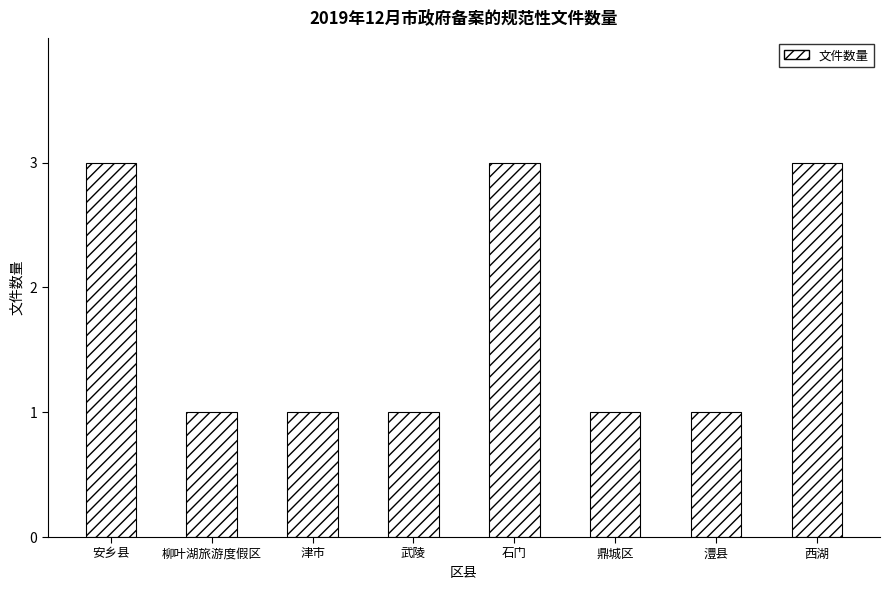

What is the greatest value displayed?

3